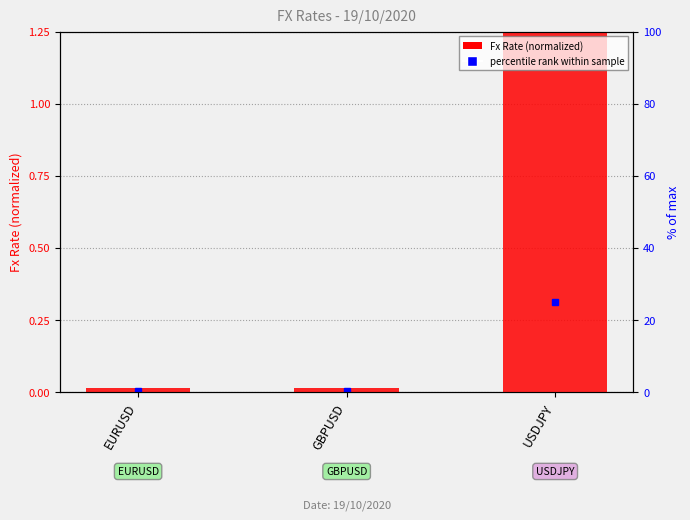

What is the difference between the maximum and second lowest values?

1.2